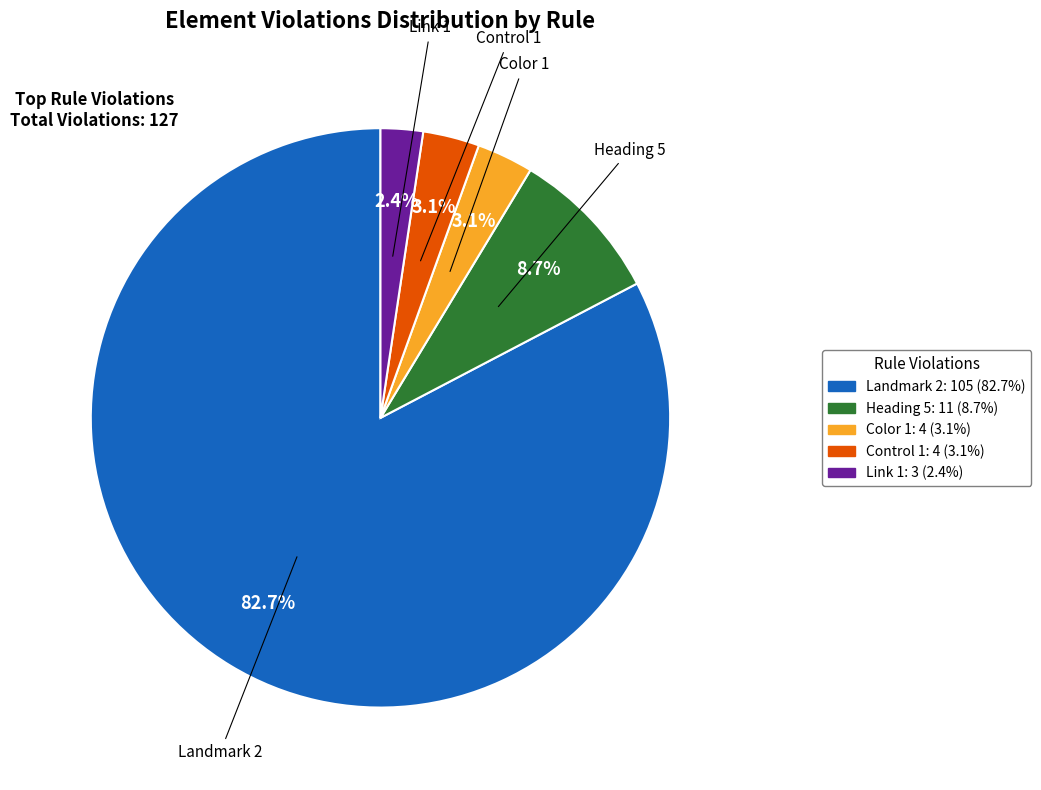

Which has a higher value, Landmark 2 or Link 1?

Landmark 2